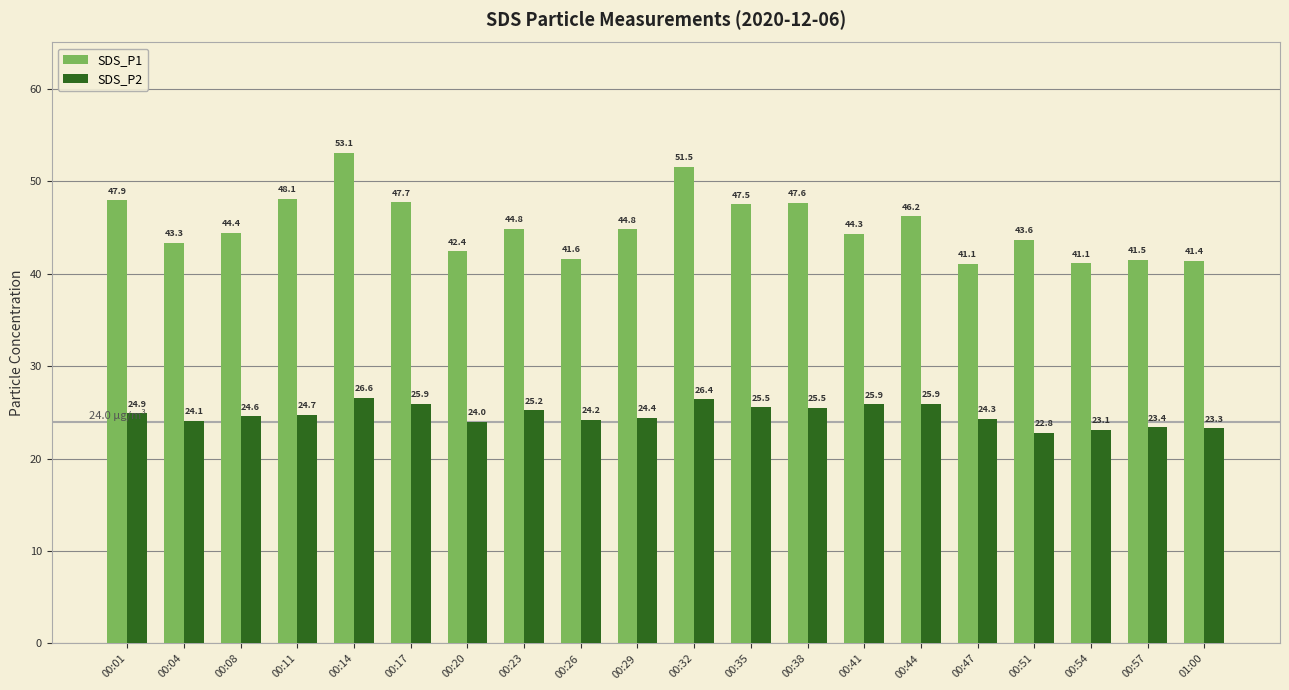

Reading left to right, what are all the values shown in this chart?

SDS_P1: 00:01=47.9	00:04=43.3	00:08=44.4	00:11=48.1	00:14=53.1	00:17=47.7	00:20=42.4	00:23=44.8	00:26=41.6	00:29=44.8	00:32=51.5	00:35=47.5	00:38=47.6	00:41=44.3	00:44=46.2	00:47=41.1	00:51=43.6	00:54=41.1	00:57=41.5	01:00=41.4
SDS_P2: 00:01=24.9	00:04=24.1	00:08=24.6	00:11=24.7	00:14=26.6	00:17=25.9	00:20=24.0	00:23=25.2	00:26=24.2	00:29=24.4	00:32=26.4	00:35=25.5	00:38=25.5	00:41=25.9	00:44=25.9	00:47=24.3	00:51=22.8	00:54=23.1	00:57=23.4	01:00=23.3